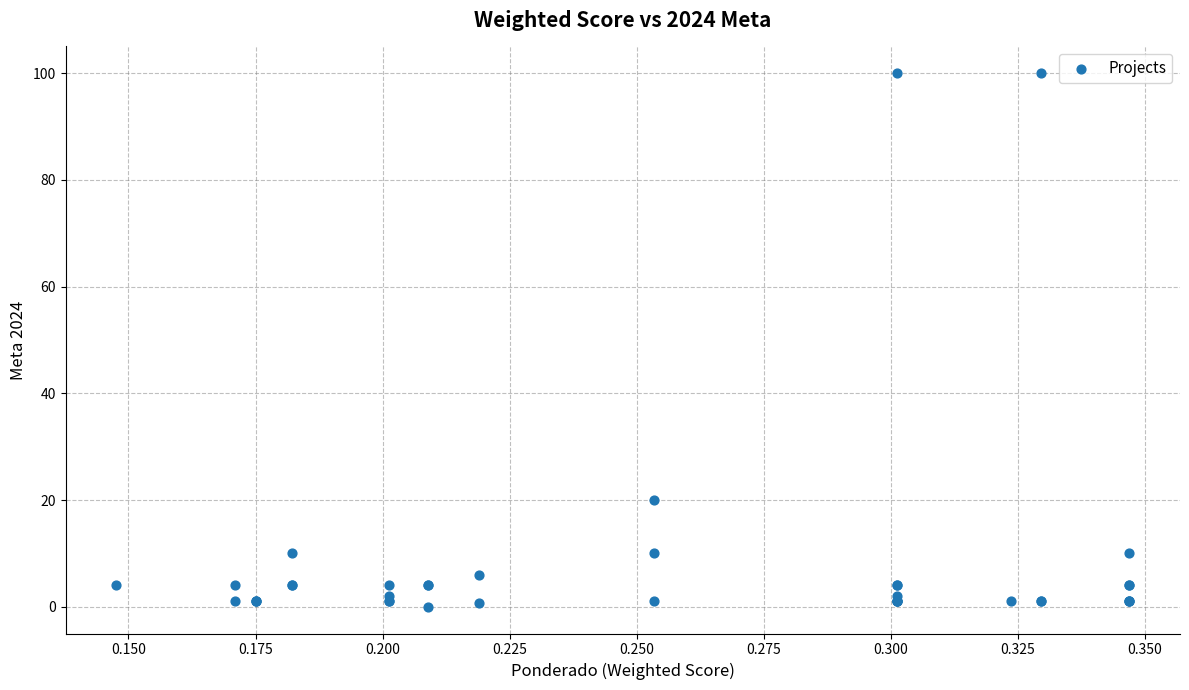

What Y value in the scatter plot is closest to 50?

20.0